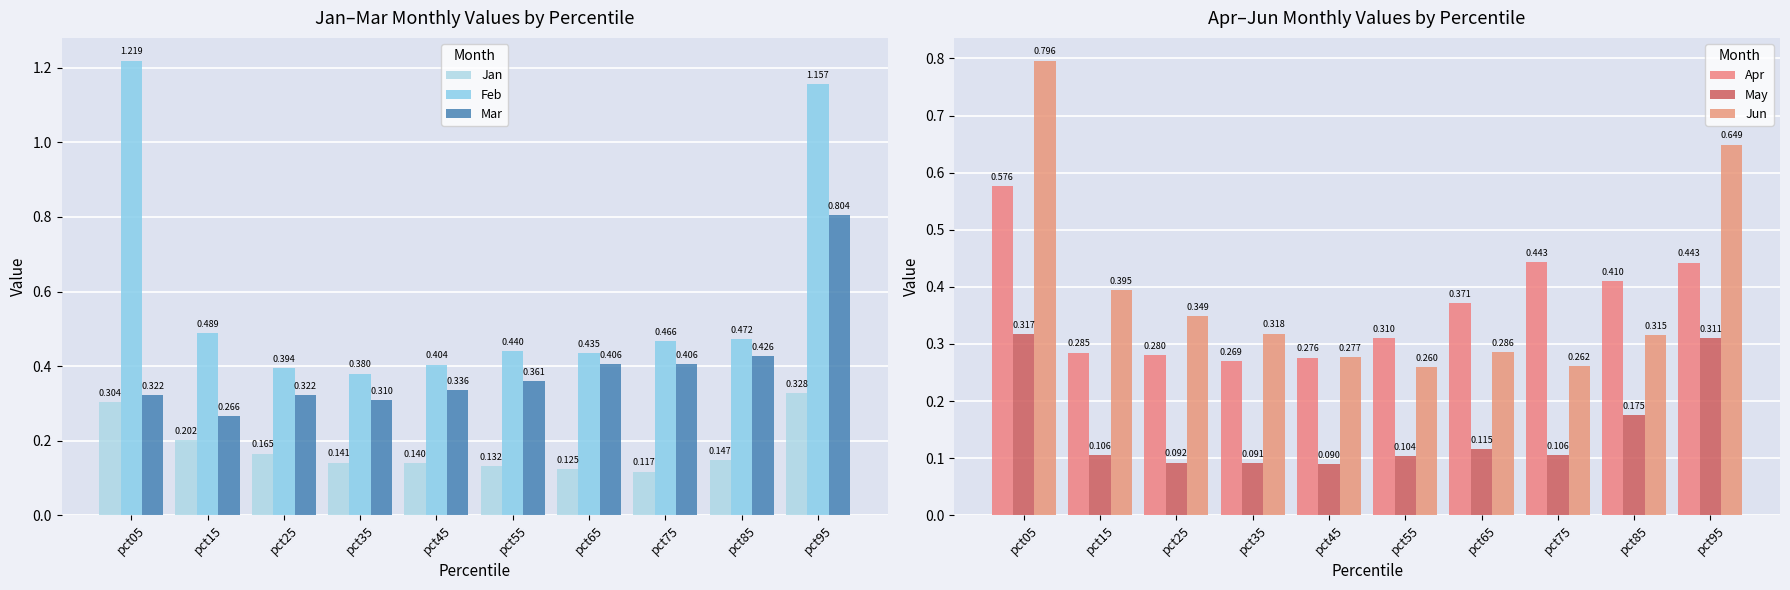

The value of Feb at pct15 is 0.3. True or false?

False